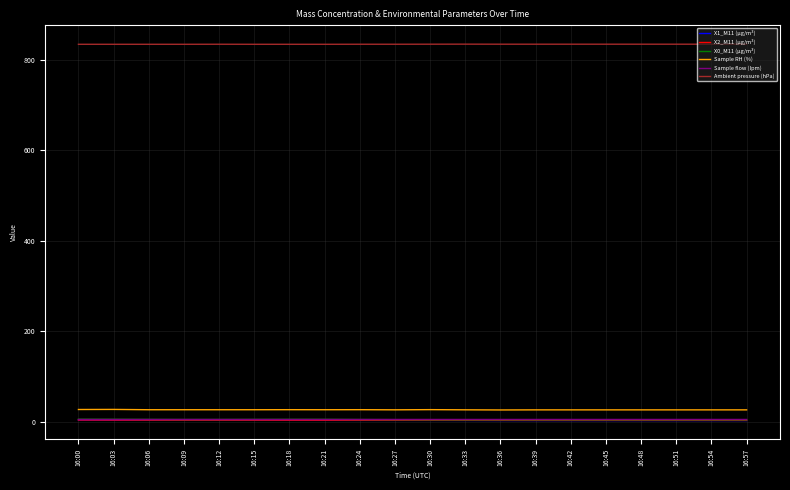

Which series has the largest total across all categories?

Ambient pressure (hPa)